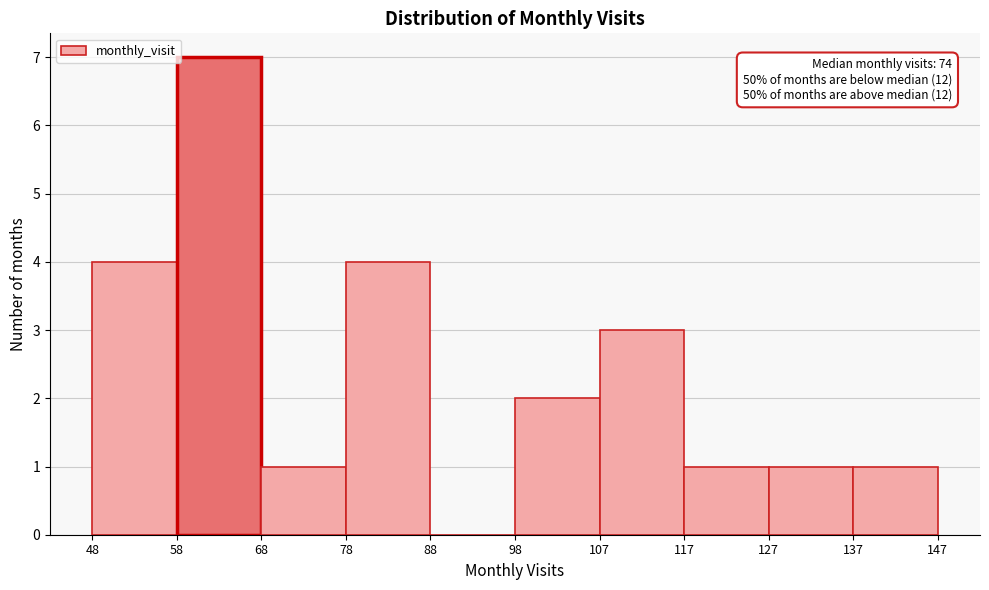

Which range on the x-axis has the tallest bar?

58 to 68